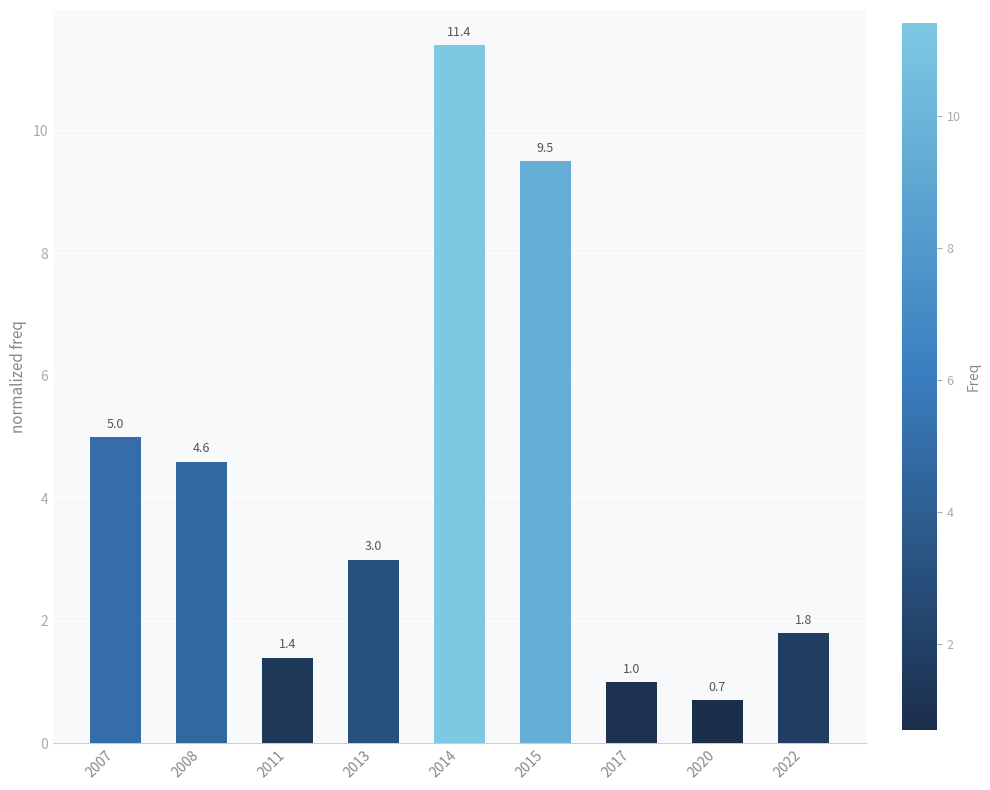

Reading left to right, extract all data points from this chart.

2007=5.0	2008=4.6	2011=1.4	2013=3.0	2014=11.4	2015=9.5	2017=1.0	2020=0.7	2022=1.8